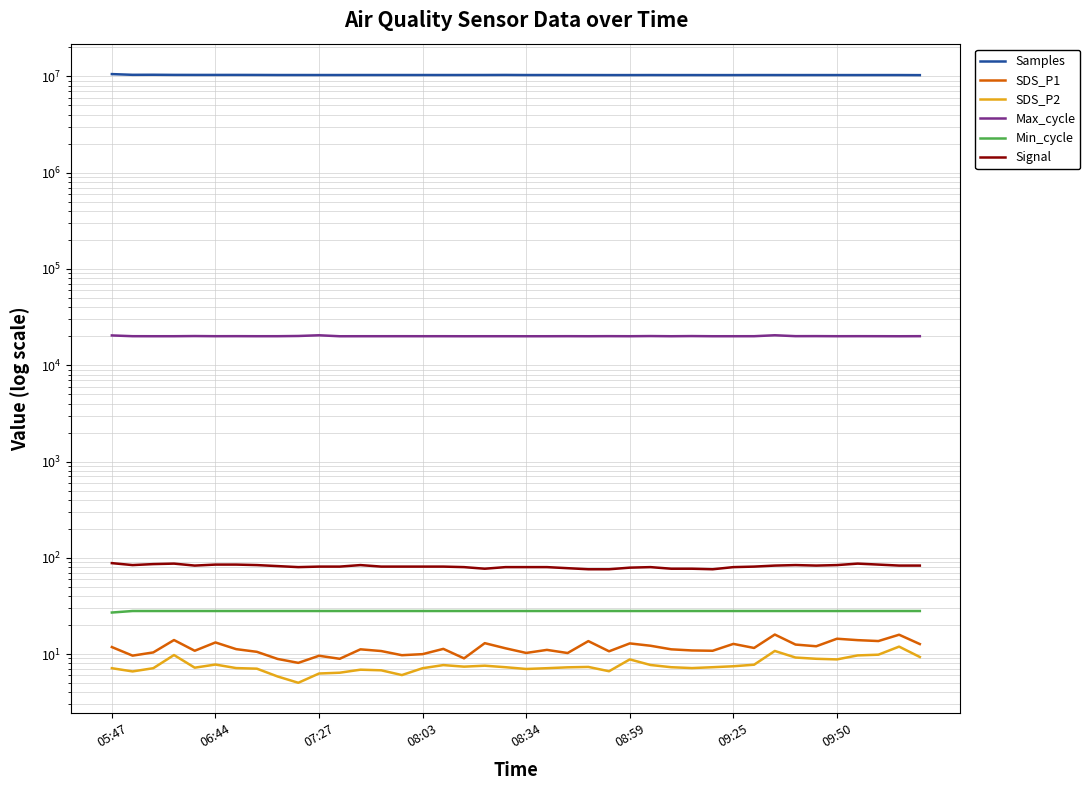

Rank the series by their maximum value, from highest to lowest.

Samples, Max_cycle, Signal, Min_cycle, SDS_P1, SDS_P2